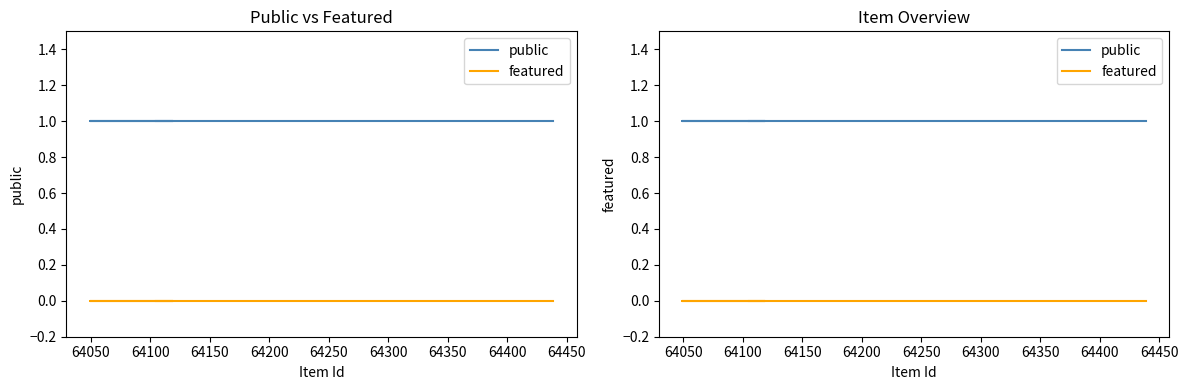

True or false: featured and public intersect in this chart.

False